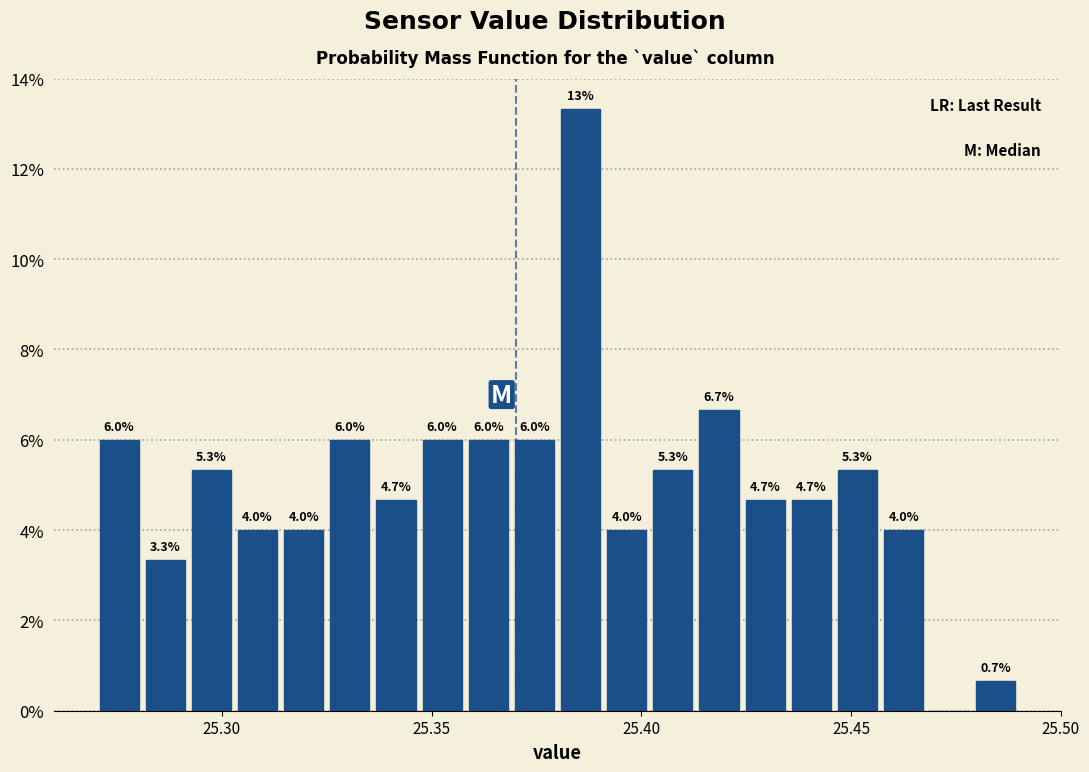

Read against the x-axis, roughly where is the centre of the tallest bar?

25.385